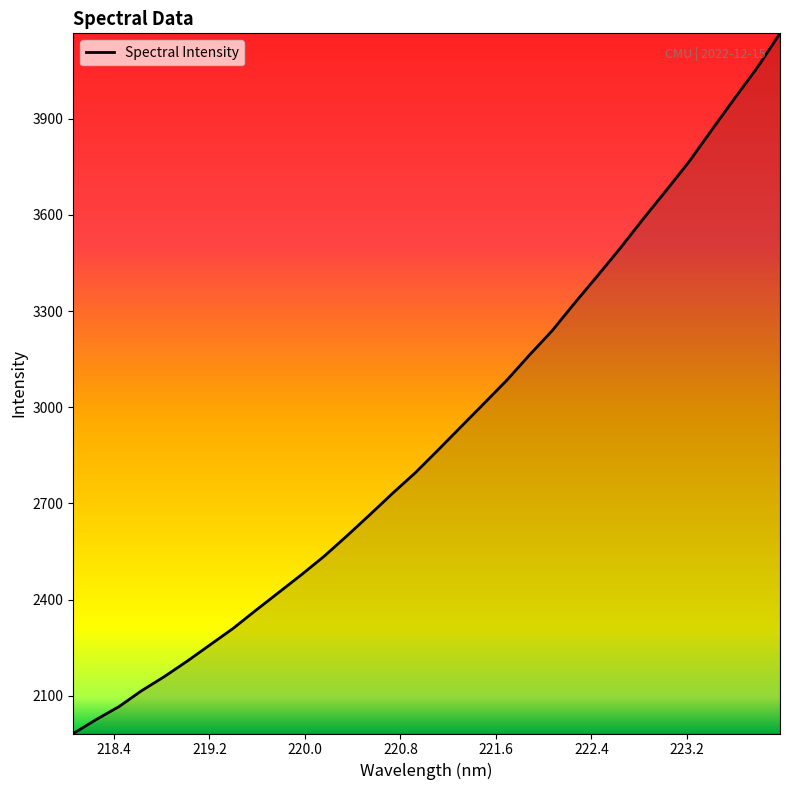

What is the difference between the maximum and minimum values?

2184.0